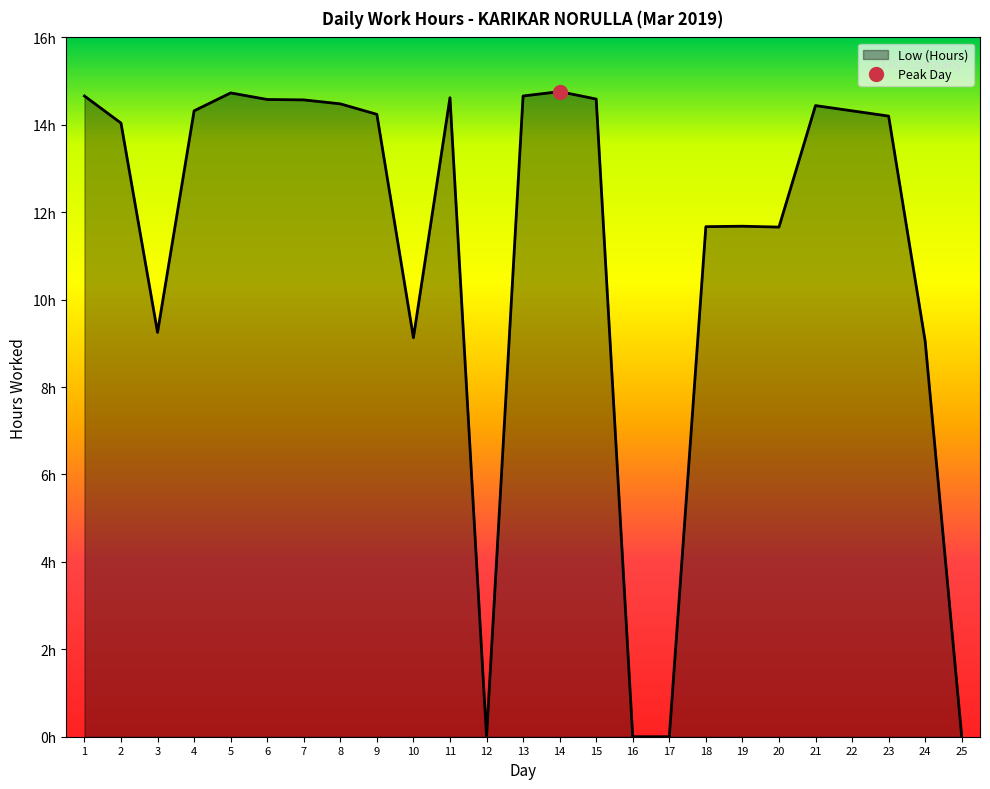

Reading left to right, extract all data points from this chart.

14.7	14.0	9.2	14.3	14.7	14.6	14.6	14.5	14.2	9.1	14.6	0.0	14.7	14.8	14.6	0.0	0.0	11.7	11.7	11.7	14.4	14.3	14.2	9.1	0.0